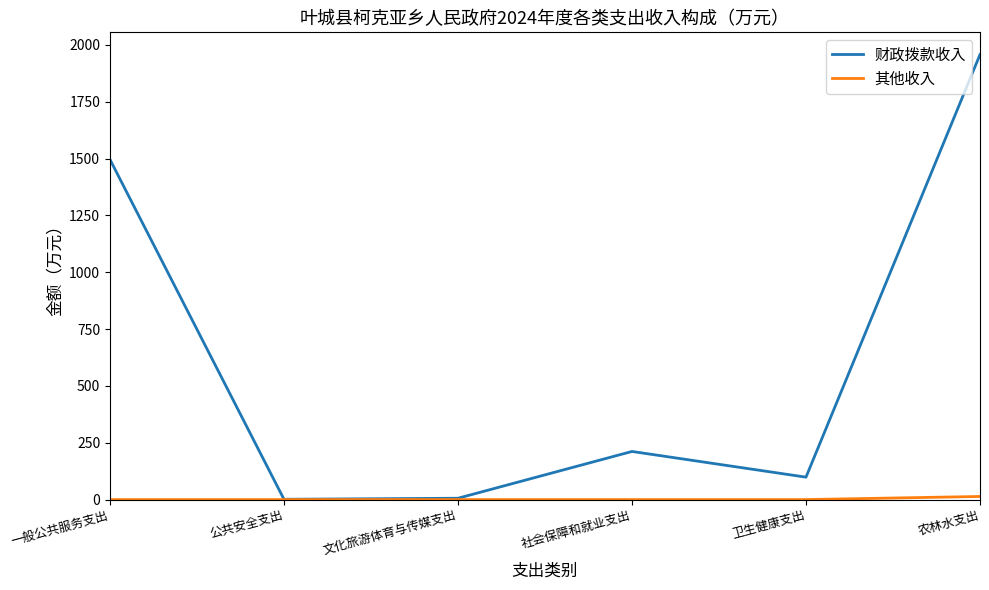

What is the total value across all series at 卫生健康支出?

98.6